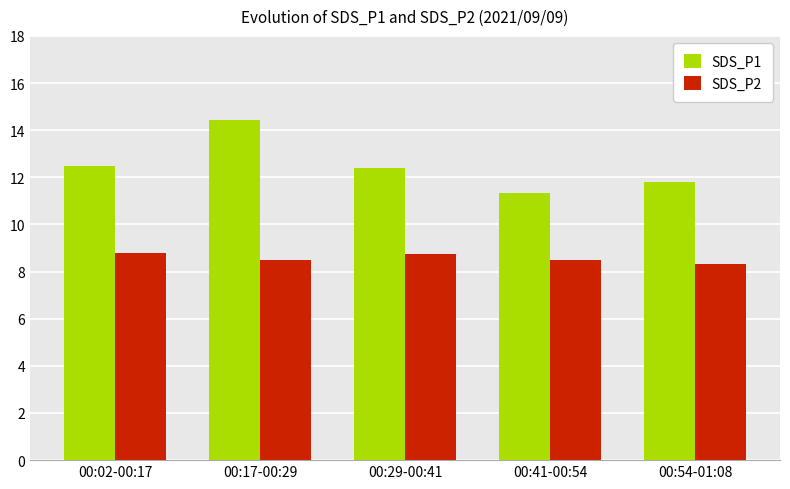

What is the difference between the second highest and minimum values in the SDS_P1 series?

1.2